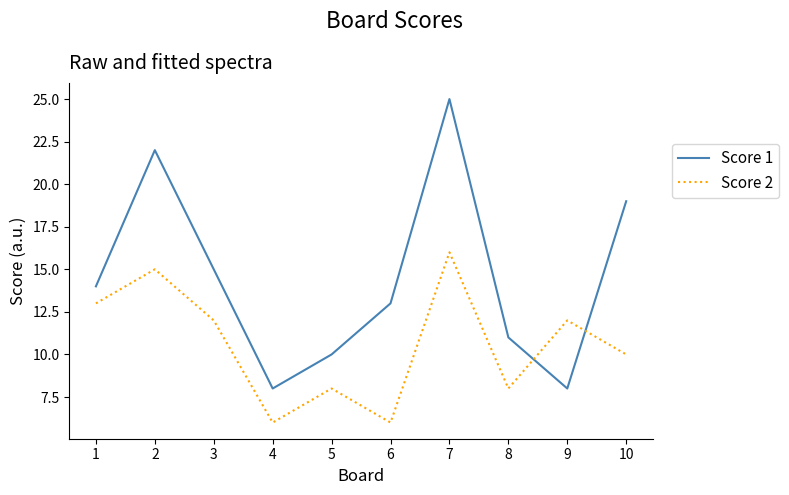

What value does the Score 1 series have at 10, to the nearest 5?

20